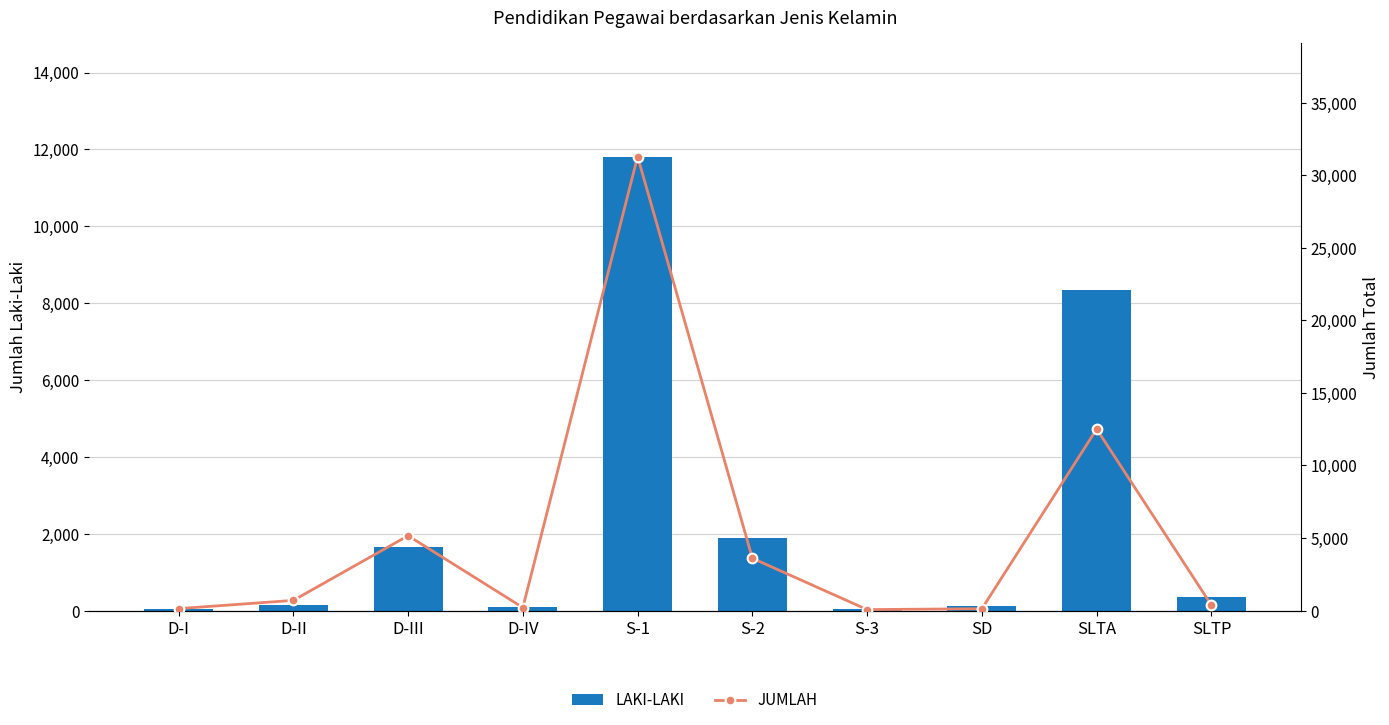

What is the difference between the maximum and minimum values in the LAKI-LAKI series?

11777